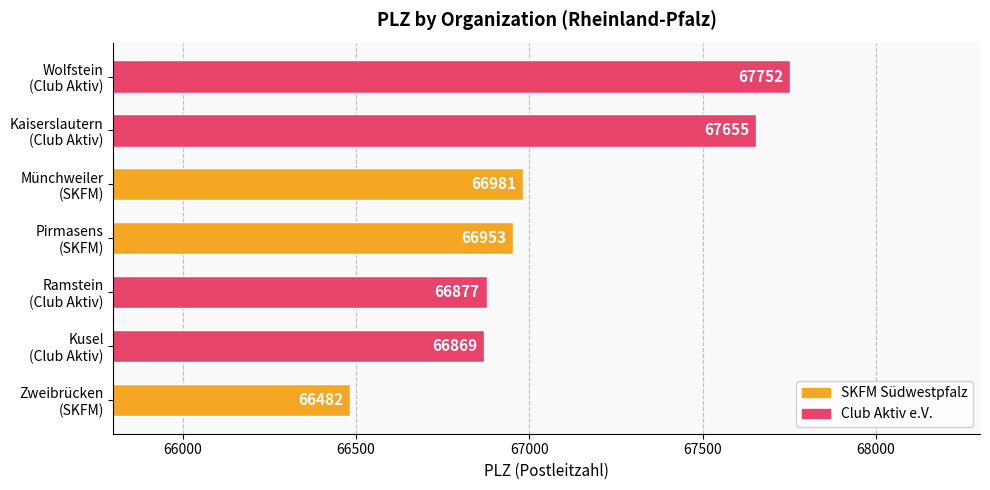

Does the chart contain any negative values?

No